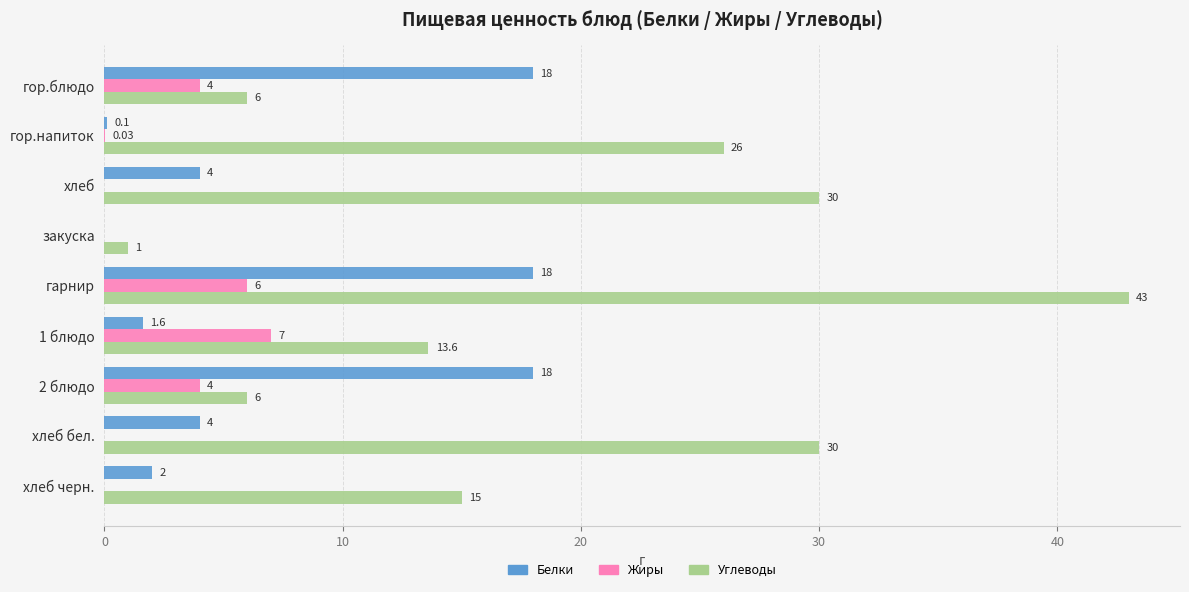

What is the sum of all Жиры values?

21.0